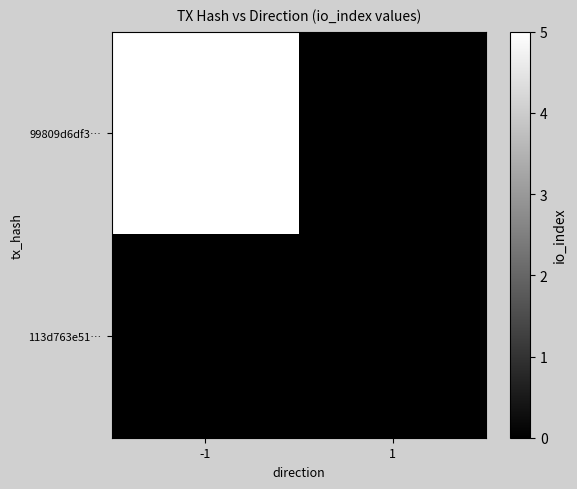

Which series has the largest range (max minus min)?

99809d6df3…